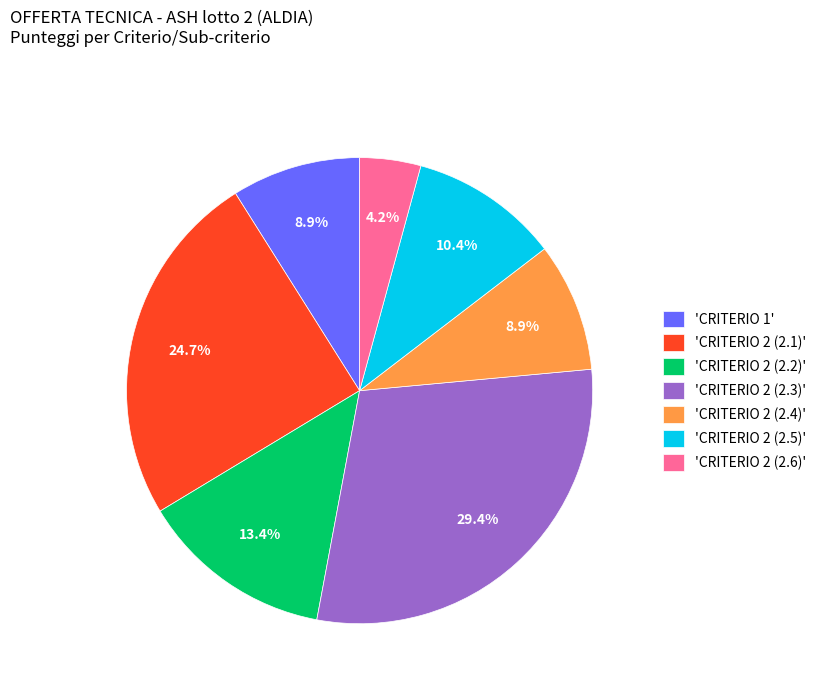

What is the largest slice in the pie chart?

'CRITERIO 2 (2.3)'